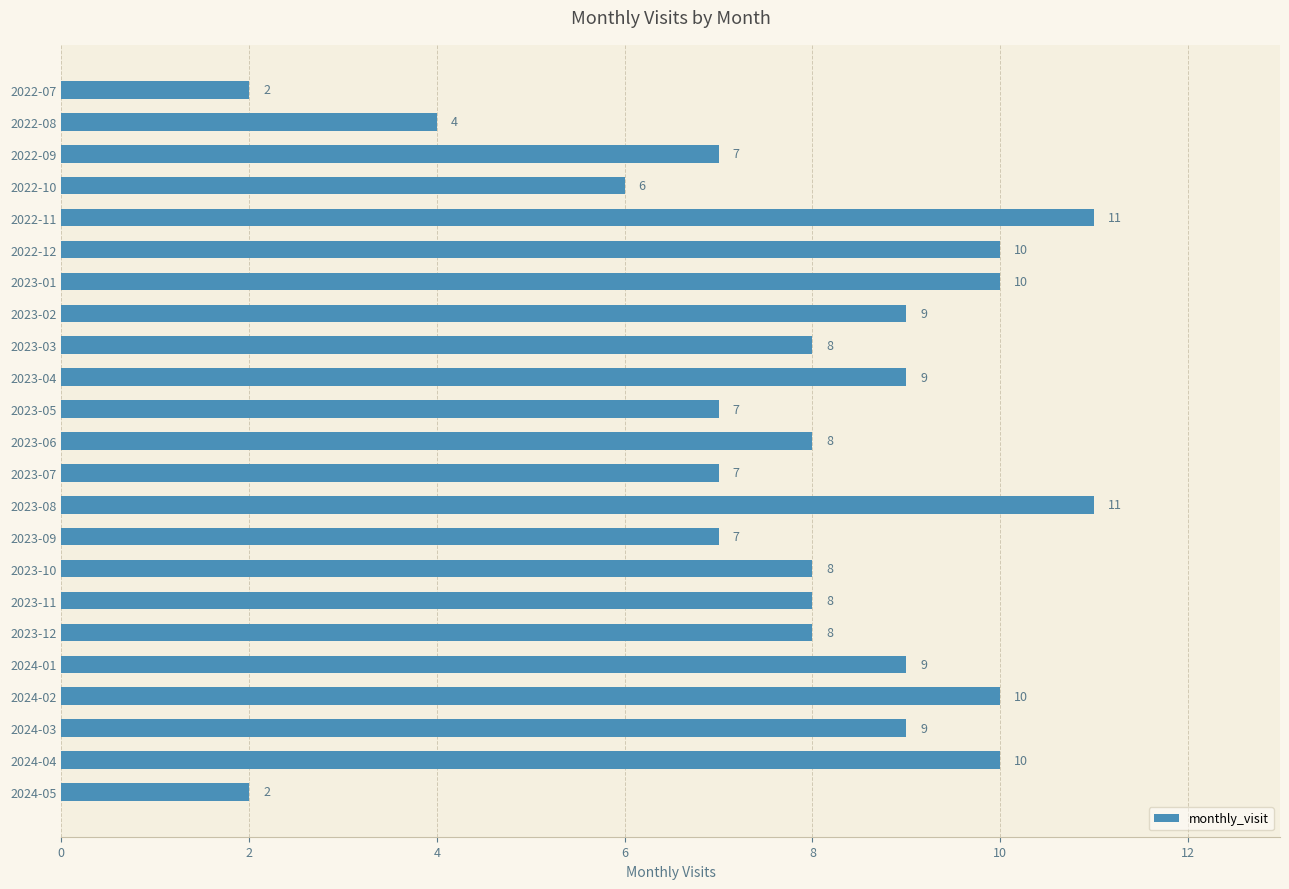

Reading bottom to top, extract all data points from this chart.

2	10	9	10	9	8	8	8	7	11	7	8	7	9	8	9	10	10	11	6	7	4	2